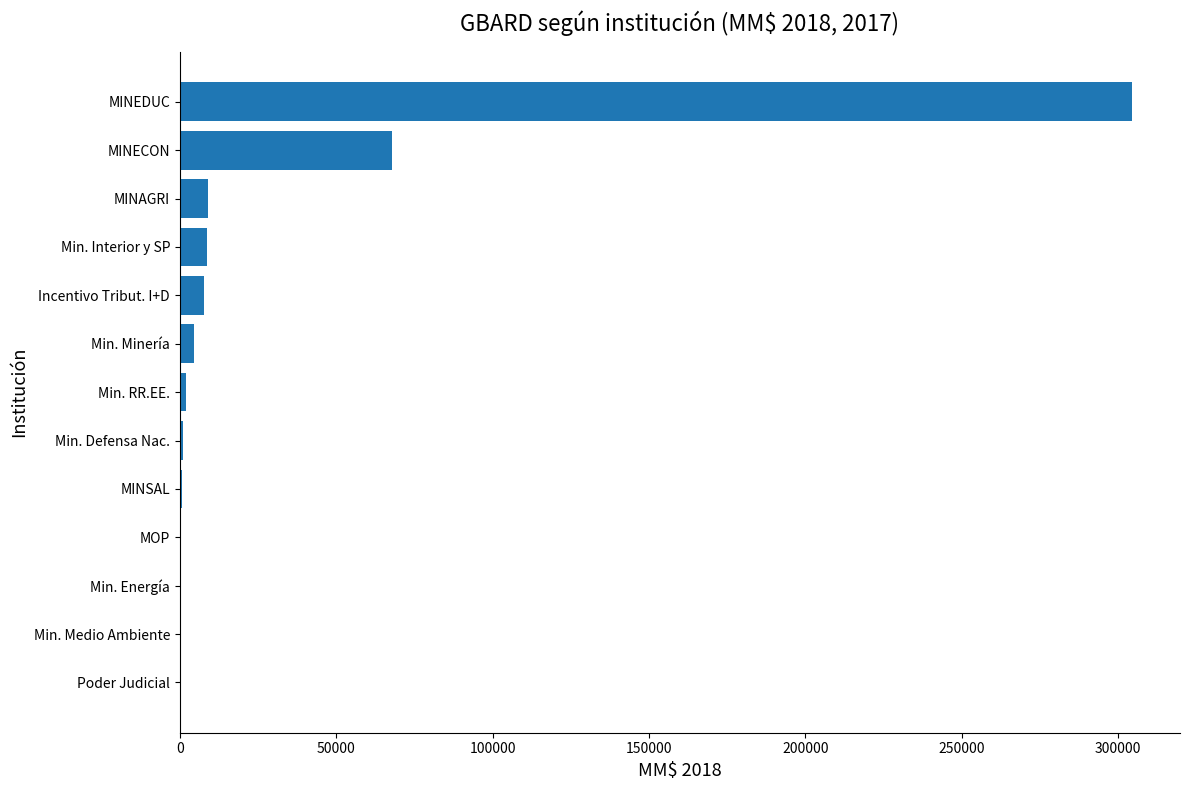

Are the bars horizontal?

Yes